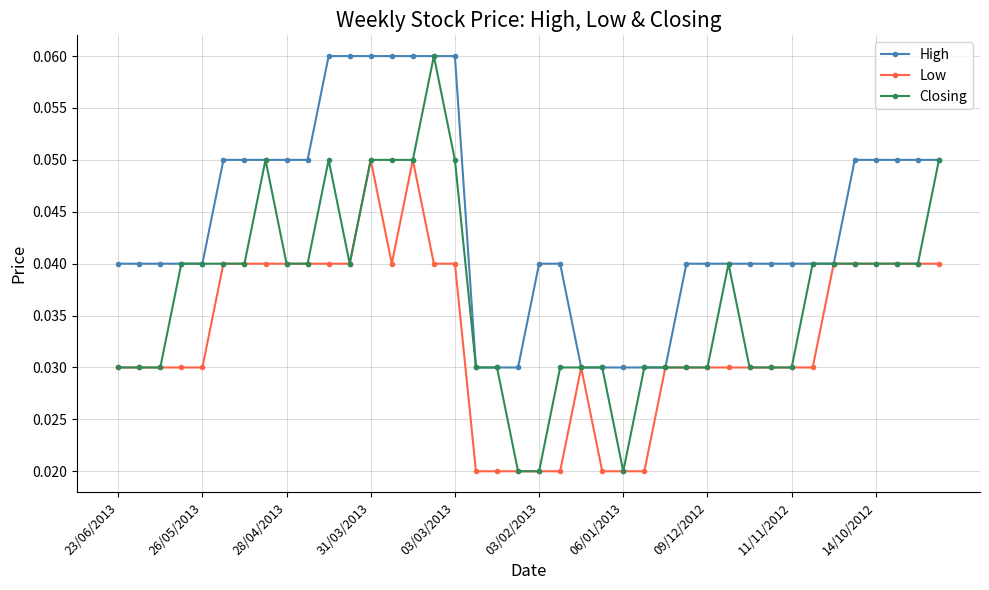

At how many categories does at least one series exceed 0?

40